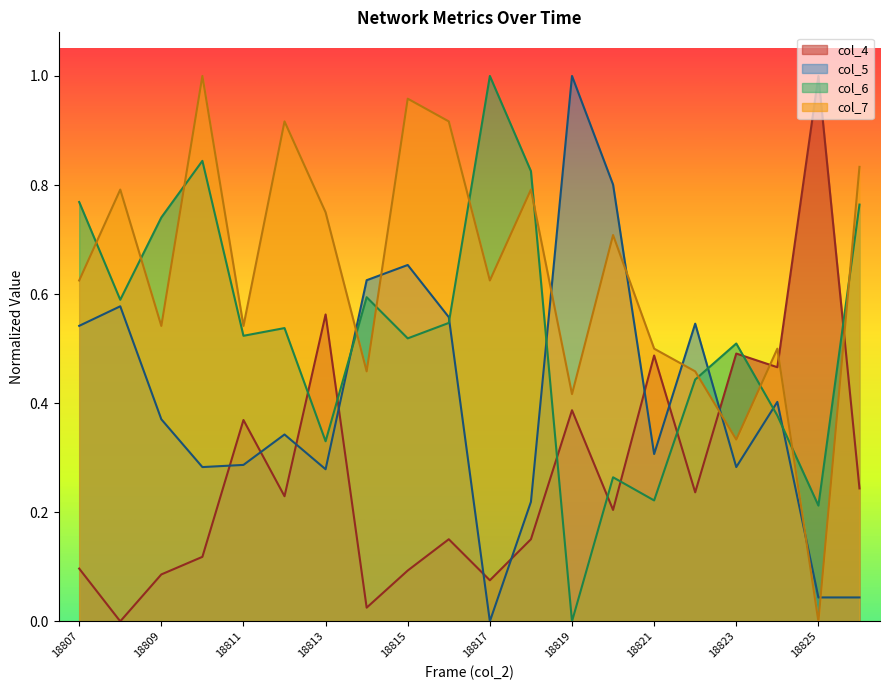

What is the average value of the col_6 series?

0.5